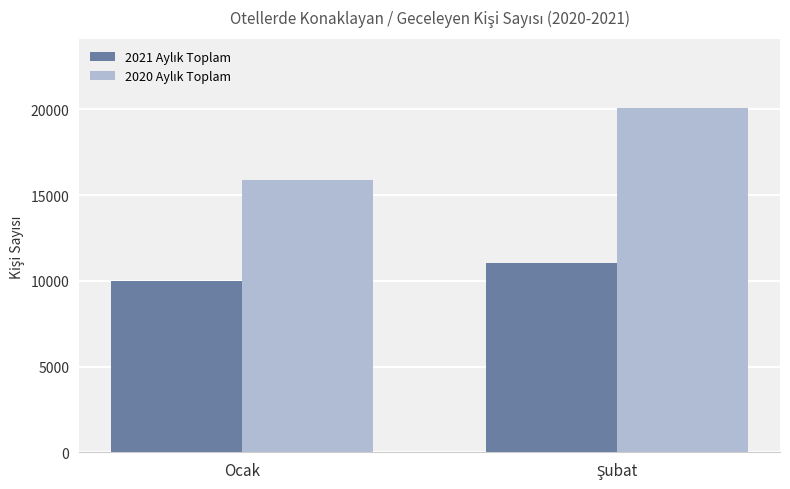

What is the total value across all series at Ocak?

25859